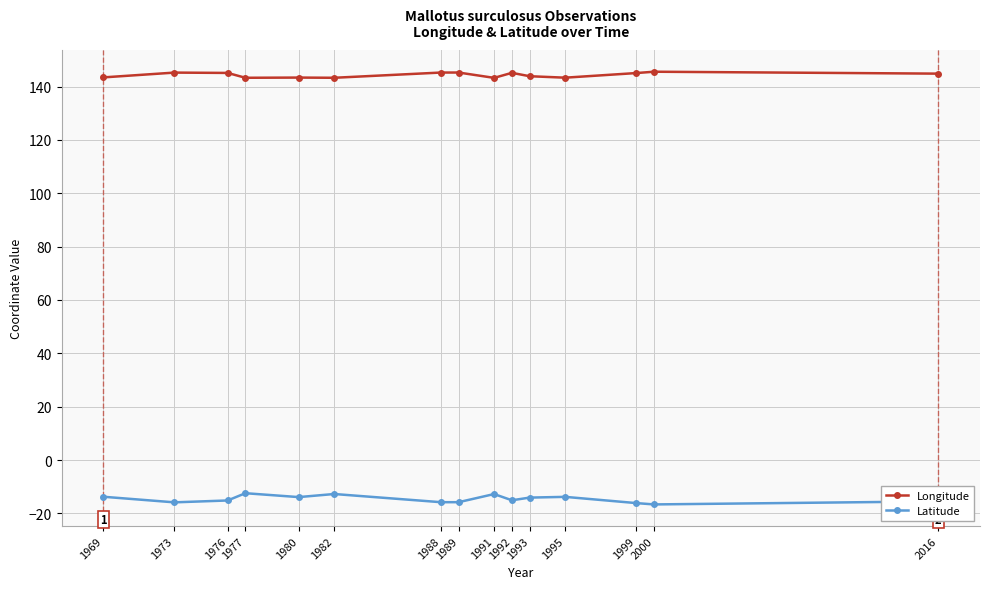

What is the sum of the Latitude values at 1999 and 1991?

-28.9